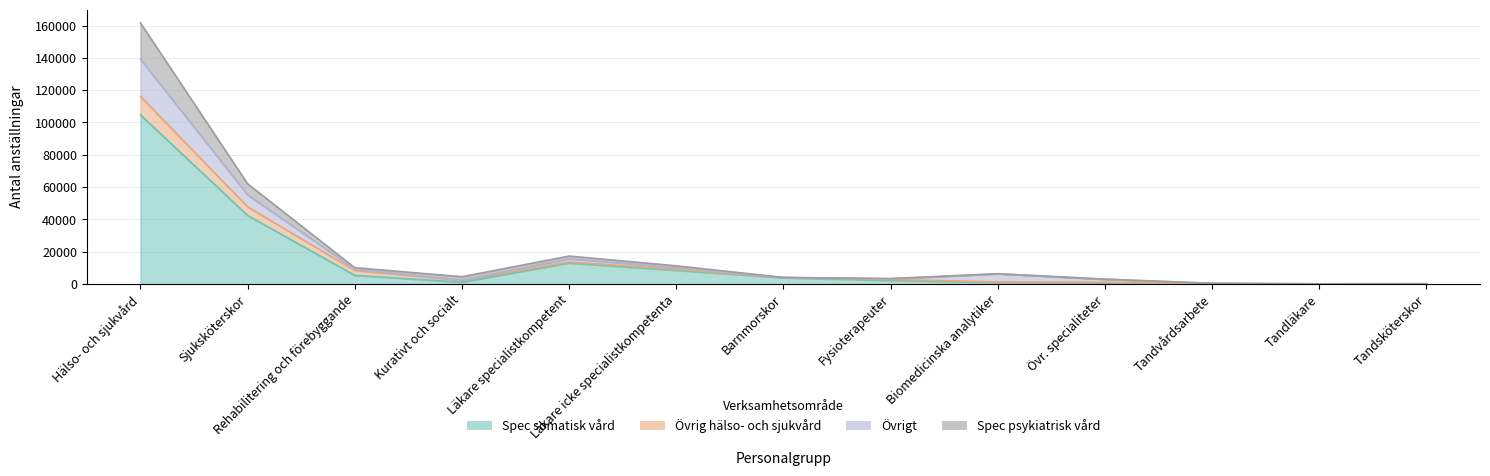

True or false: Spec psykiatrisk vård and Spec somatisk vård cross at least once.

False